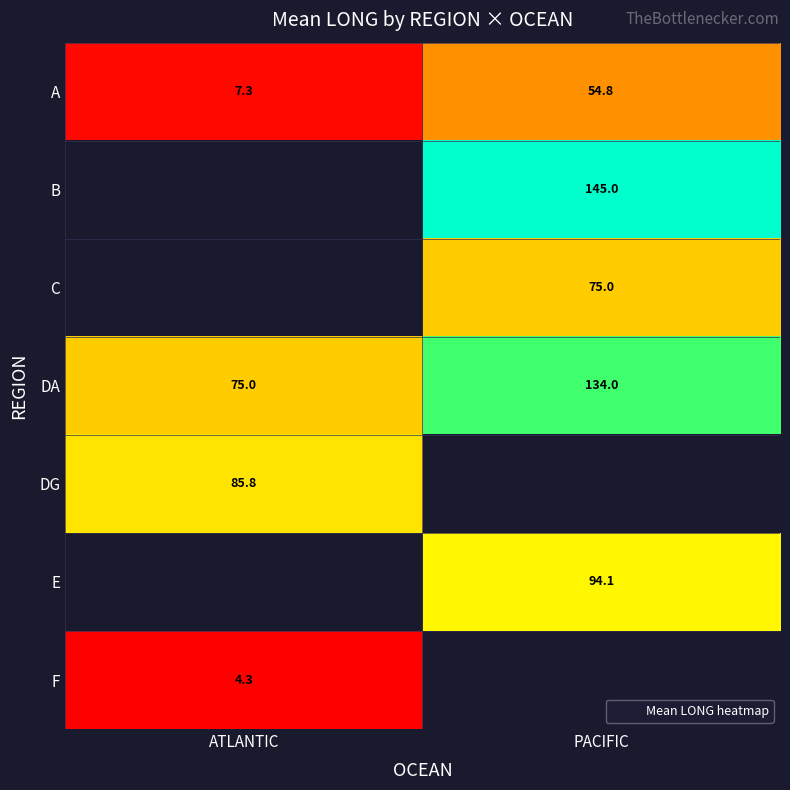

What is the maximum value for DG?

85.8